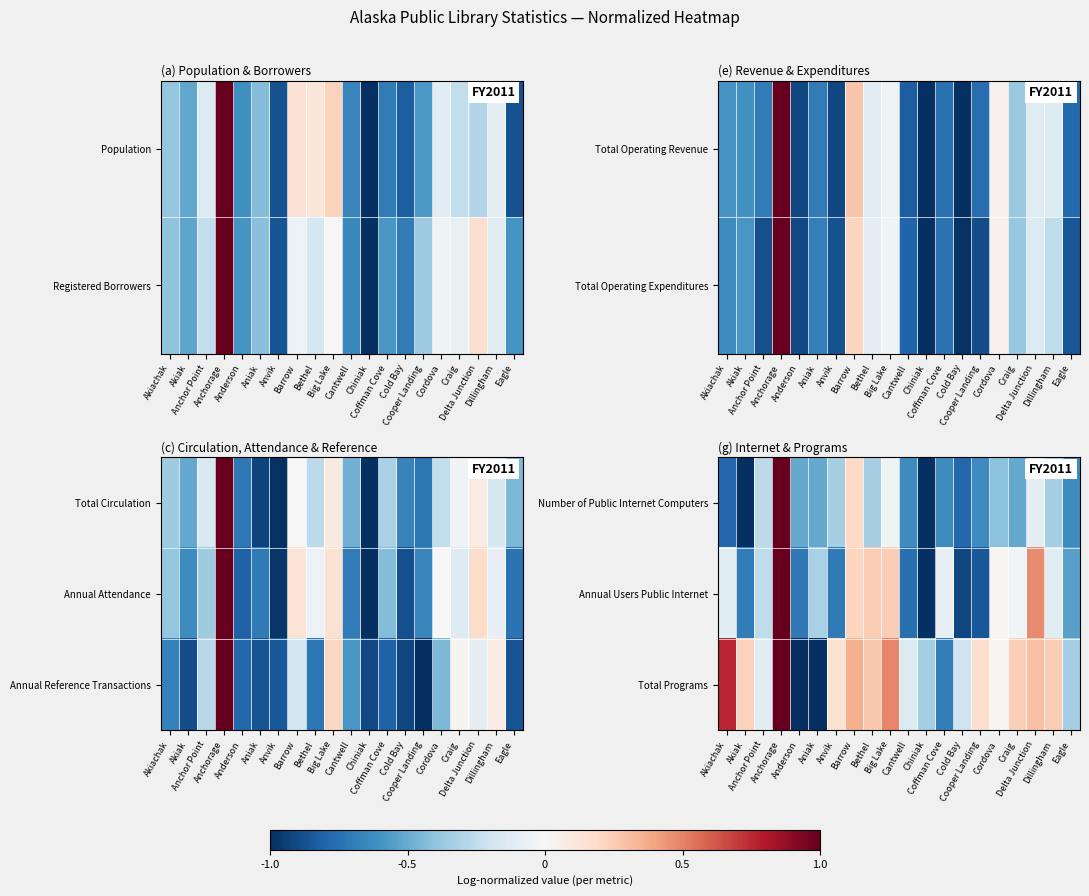

Is it true that Number of Public Internet Computers equals -0.6 at Cantwell?

True